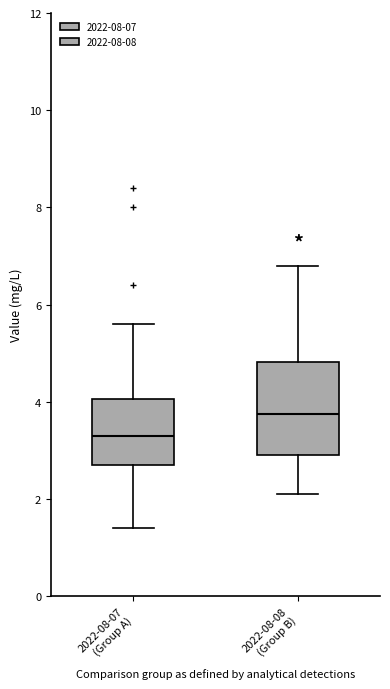

Which box is the tallest, from its lower edge to its upper edge?

2022-08-08 (Group B)